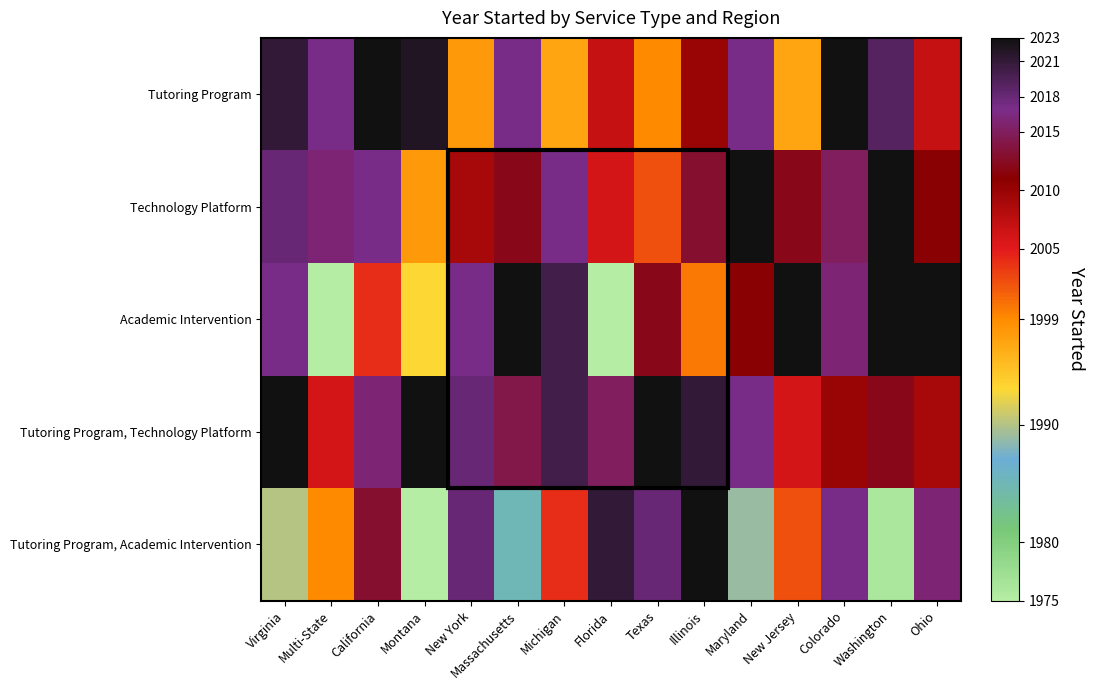

Rank the series at Ohio from lowest to highest value.

Tutoring Program, Tutoring Program, Technology Platform, Technology Platform, Tutoring Program, Academic Intervention, Academic Intervention